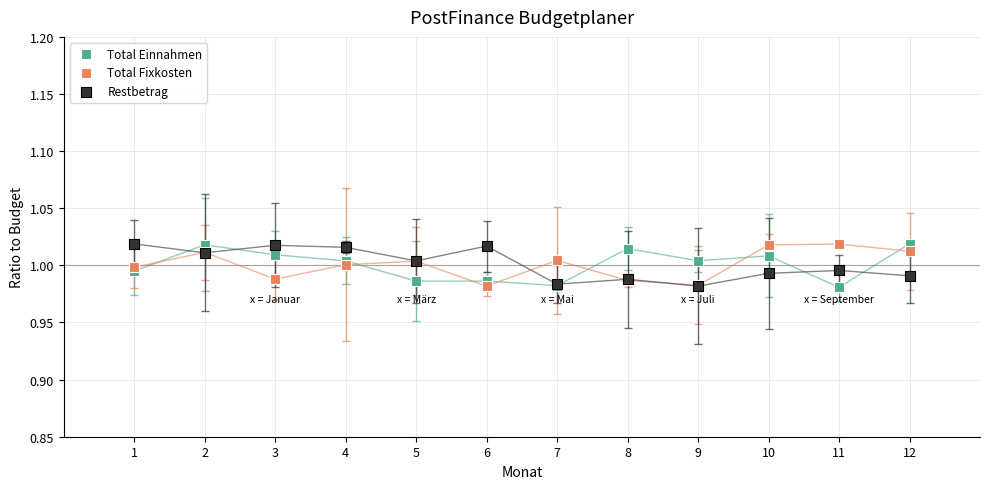

What are all the series names shown in the legend?

Total Einnahmen, Total Fixkosten, Restbetrag